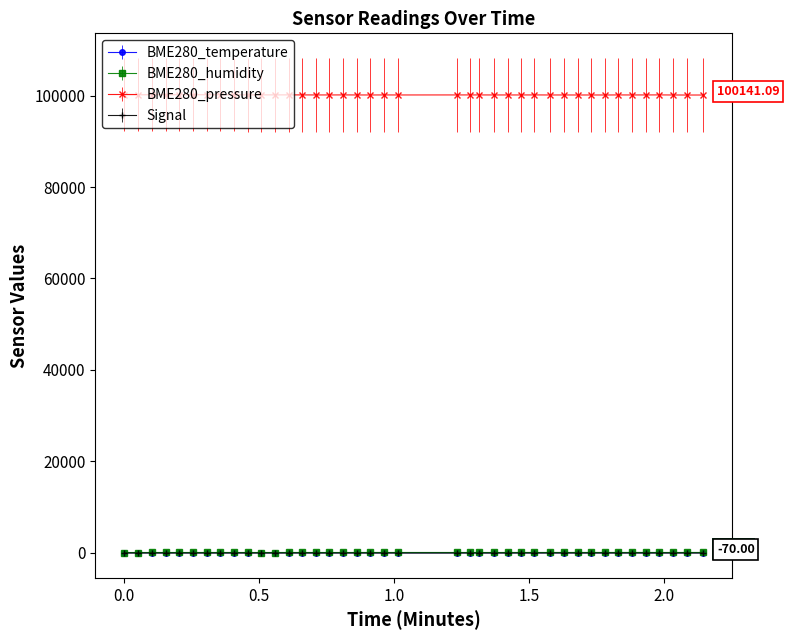

True or false: BME280_pressure and BME280_temperature cross at least once.

False